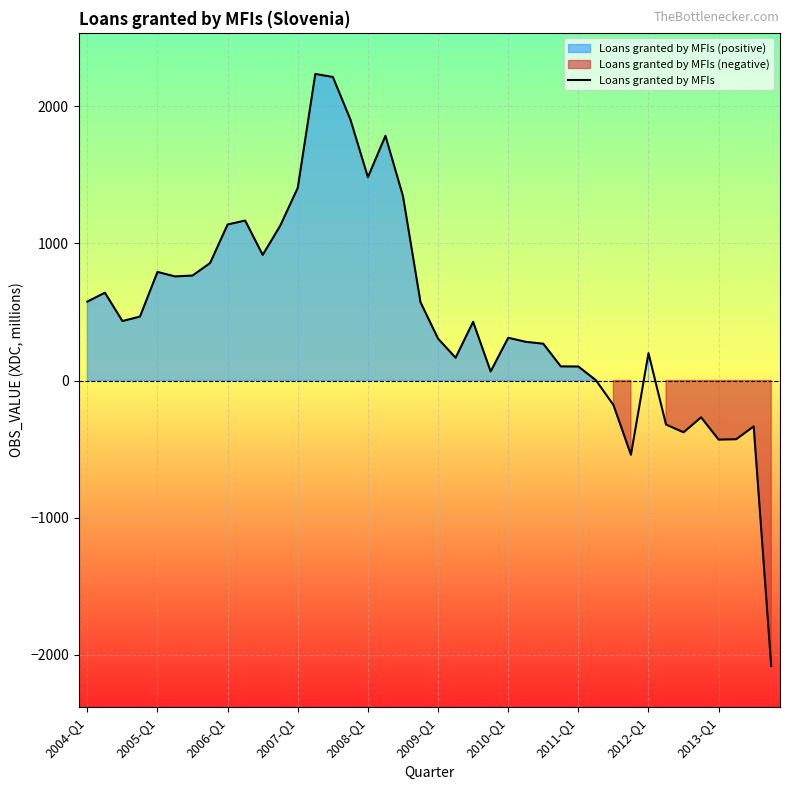

What is the highest value of the Loans granted by MFIs series?

2236.9